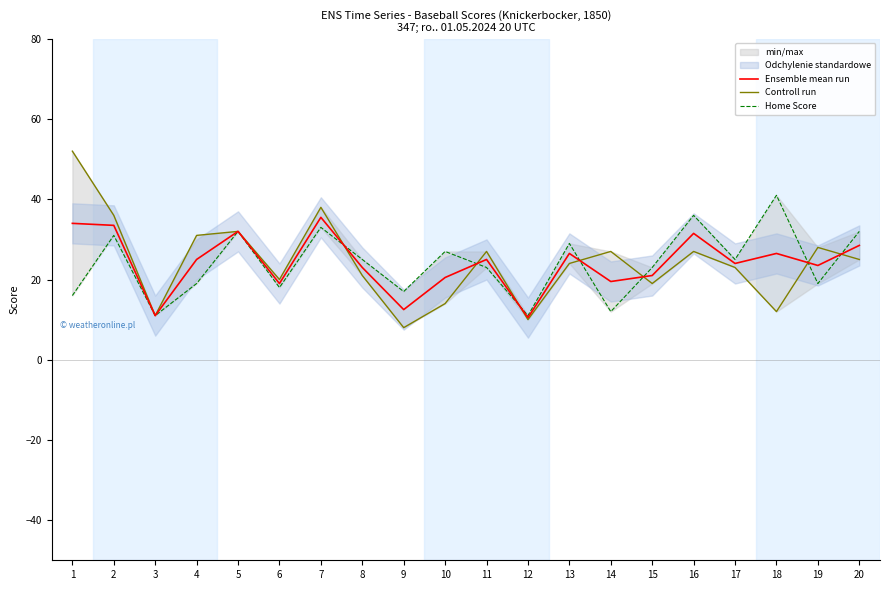

In Ensemble mean run, how many points are higher than both neighbors (excluding endpoints)?

6